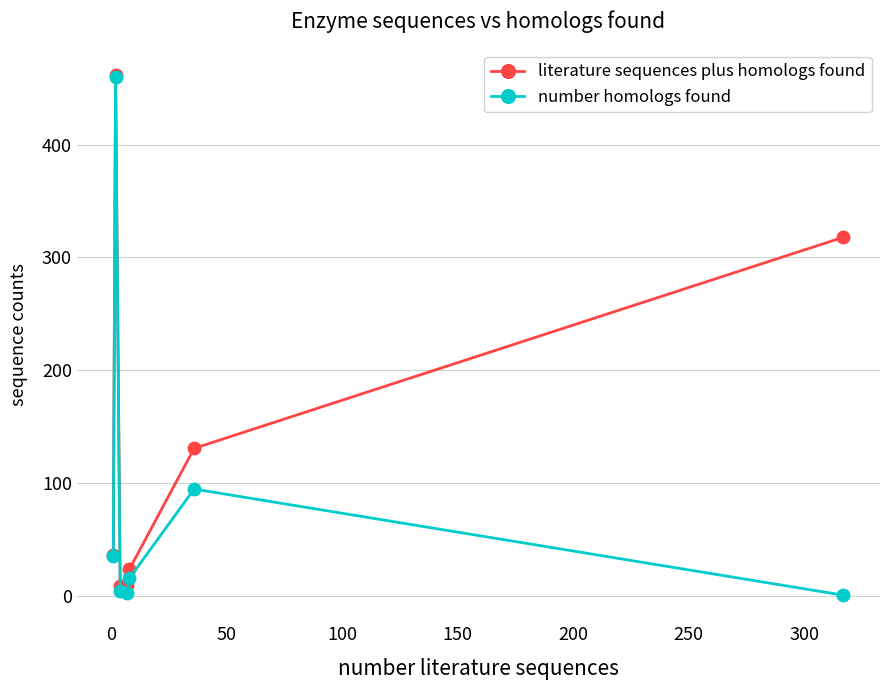

Which series has the widest spread of values?

number homologs found